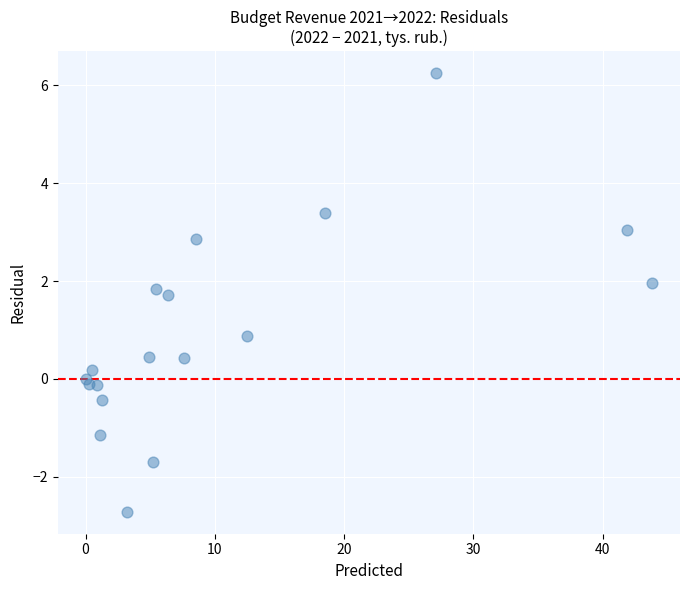

What is the range of X values (max minus min)?

43.8